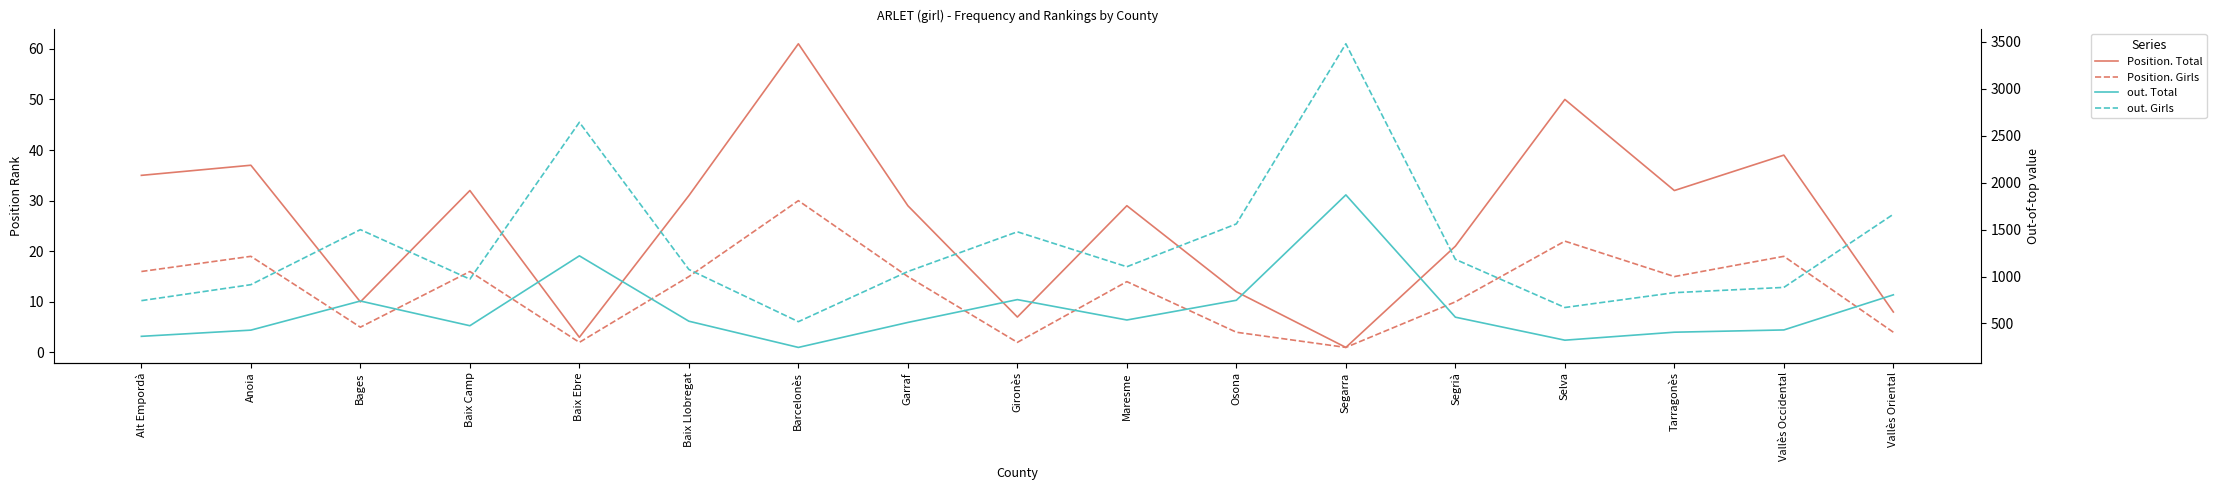

What is the label of the 5th point from the right?

Segrià